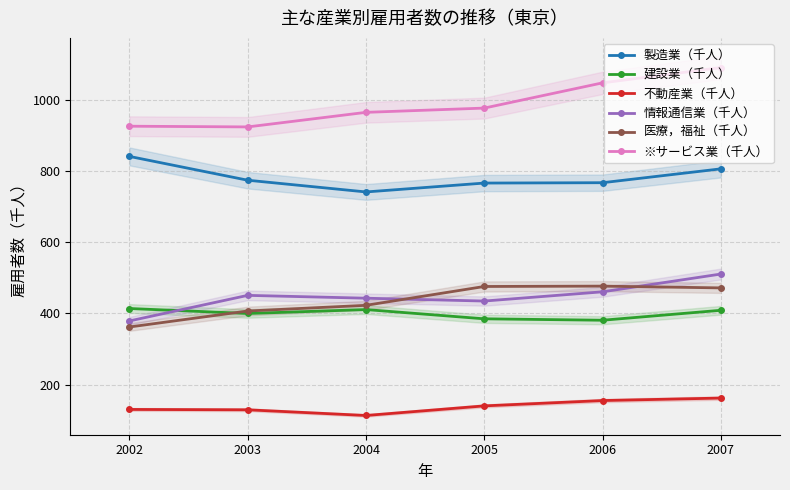

Reading left to right, transcribe all the data shown in this chart.

製造業（千人）: 842	775	742	767	768	807
建設業（千人）: 414	400	411	385	381	409
不動産業（千人）: 130	129	113	140	155	162
情報通信業（千人）: 379	451	443	435	461	511
医療，福祉（千人）: 362	407	423	476	477	472
※サービス業（千人）: 927	925	966	978	1049	1092